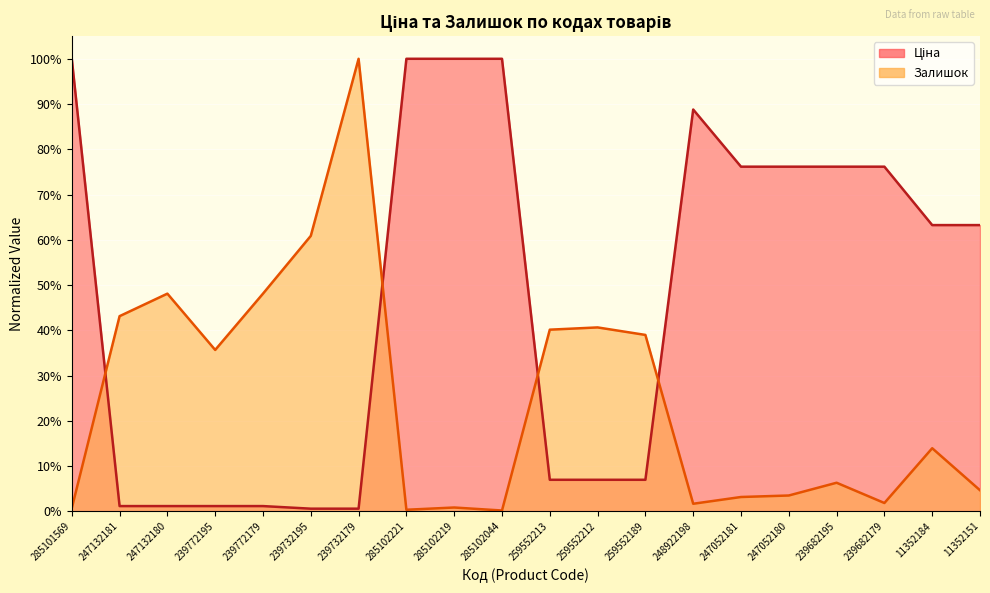

Which series has the largest total across all categories?

Ціна